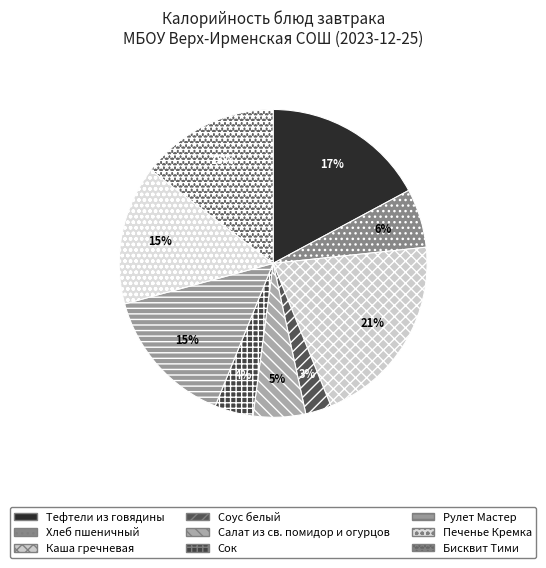

Do Рулет Мастер and Бисквит Тими together represent more than half of the pie?

No